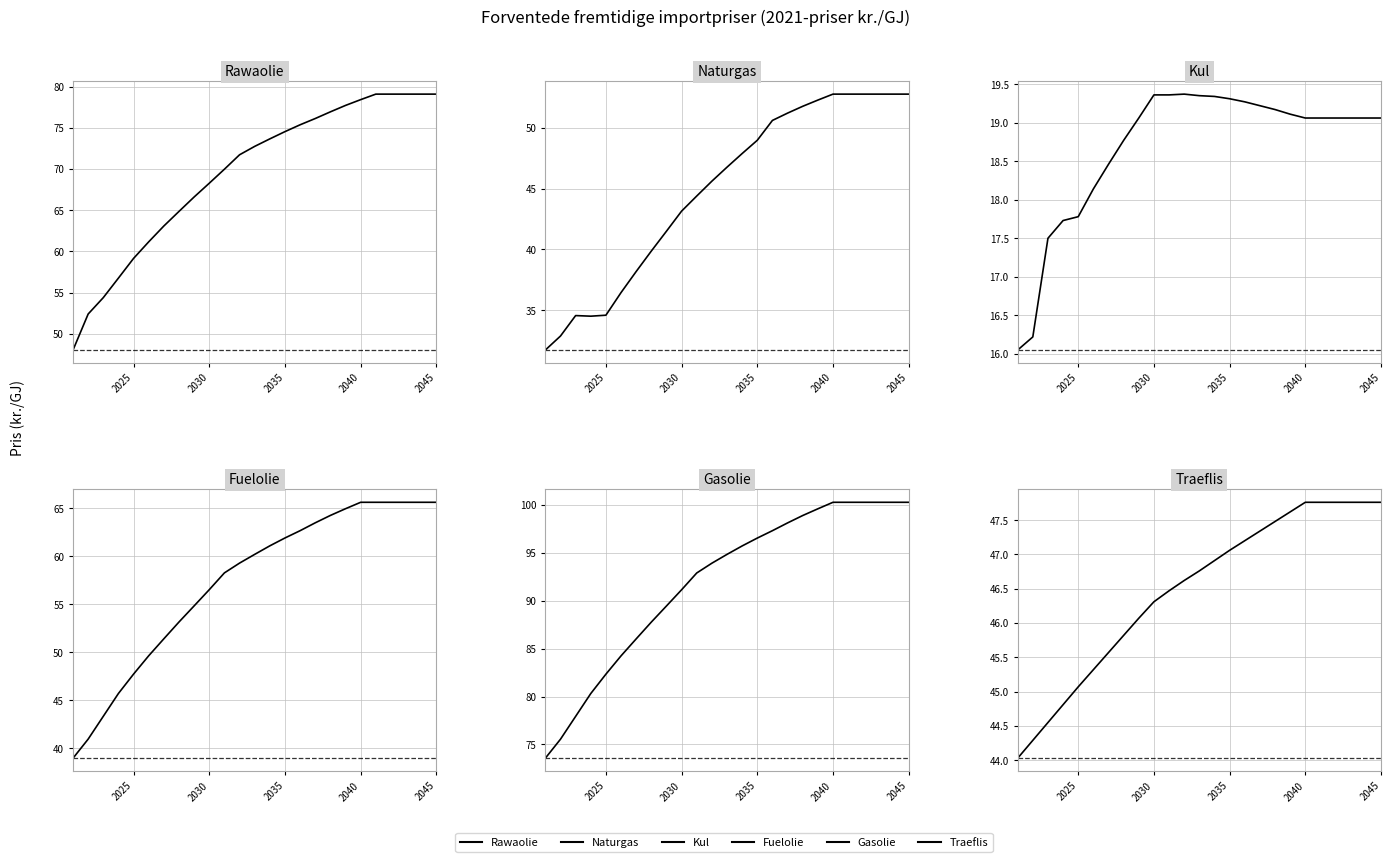

What is the smallest value displayed?

16.1